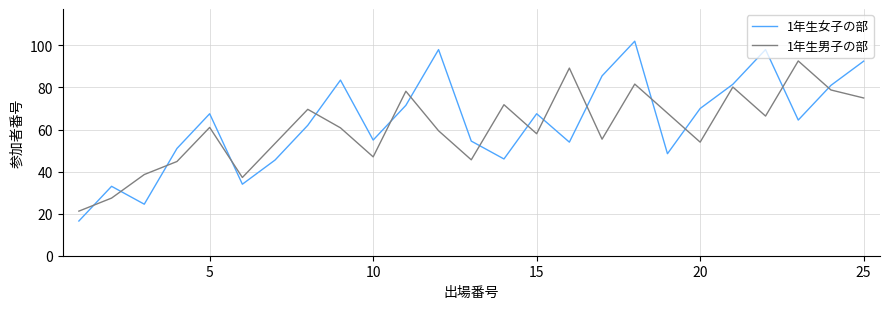

What is the lowest value of the 1年生男子の部 series?

21.2